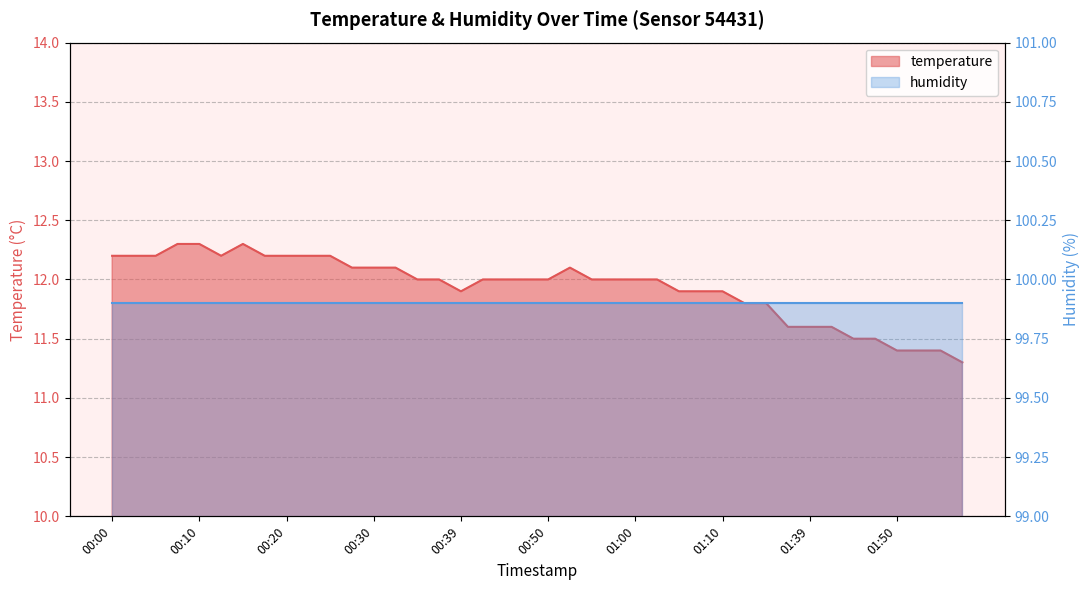

What is the difference between the values at 01:05 and 00:20?

0.3